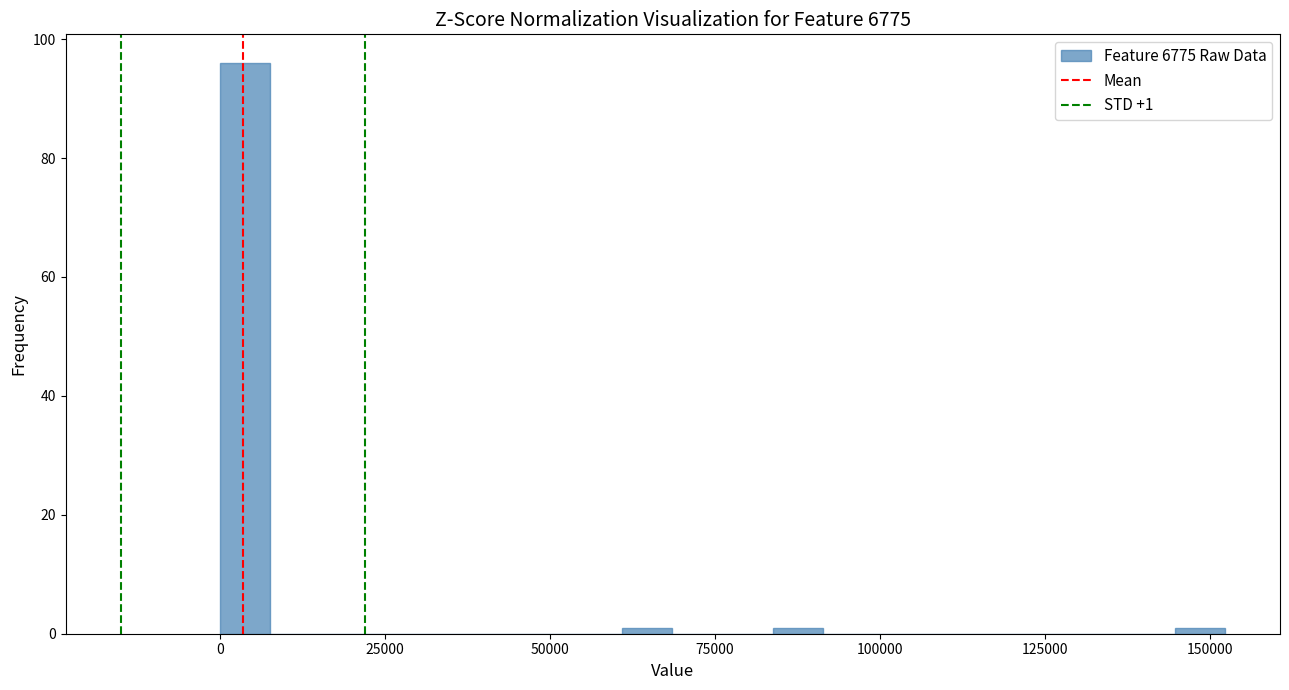

Read against the x-axis, roughly where is the centre of the tallest bar?

5000